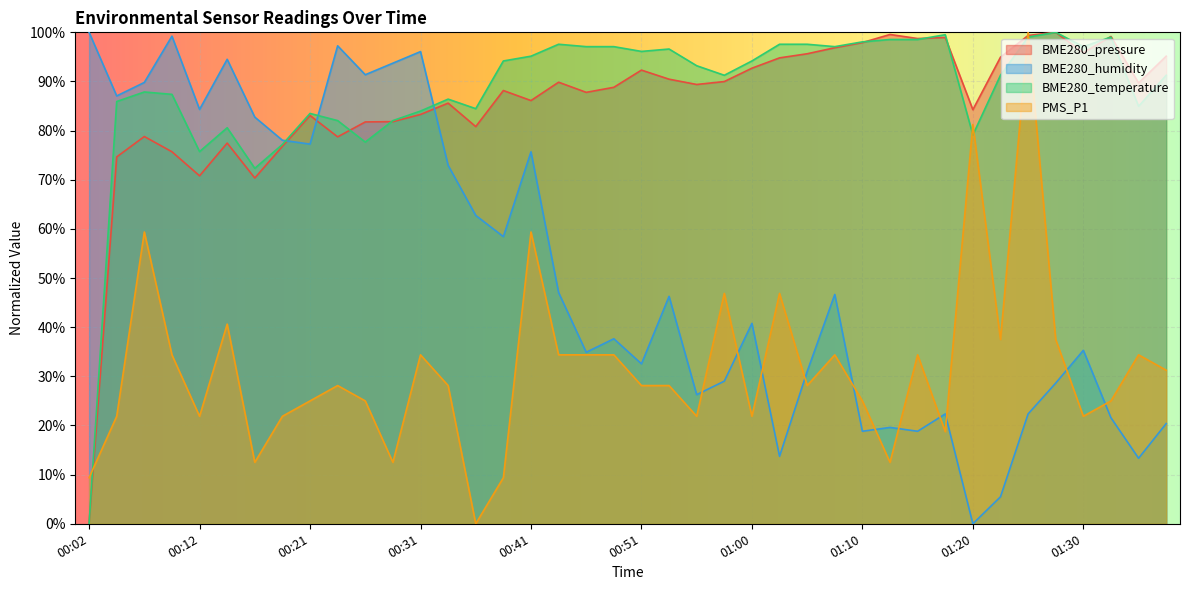

How many values in BME280_pressure are above zero?

39